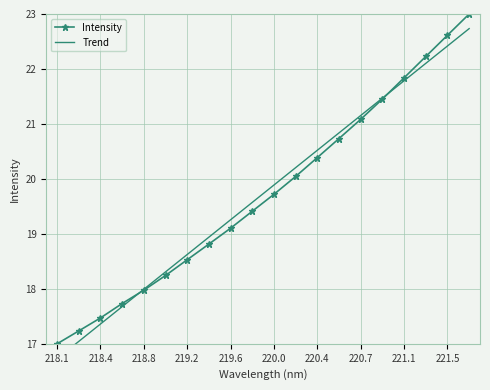

True or false: Intensity and Trend intersect in this chart.

True